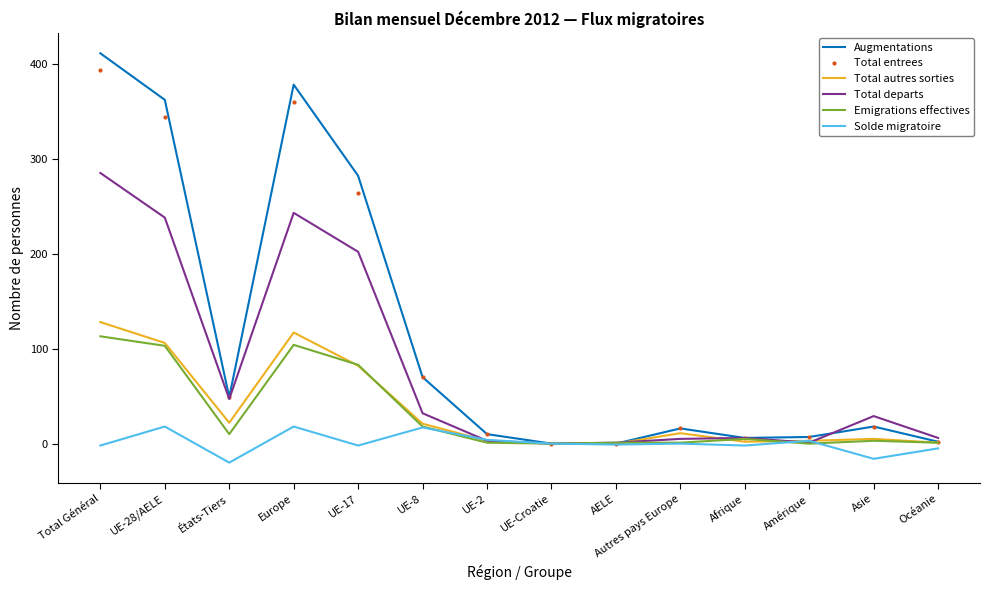

Where is Total departs nearest to the value 142?

UE-17